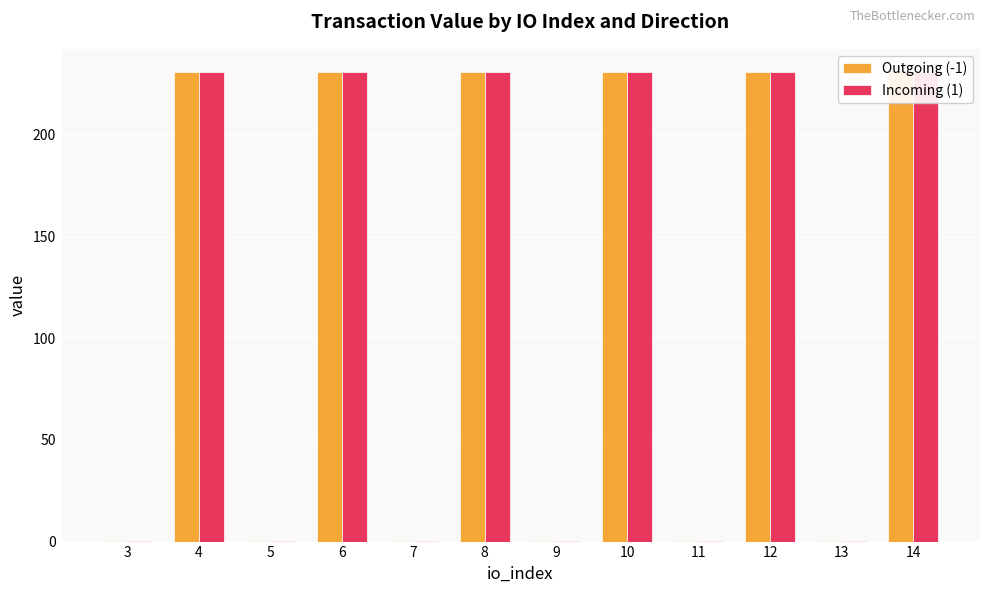

How many values in the Outgoing (-1) series are below 230?

6